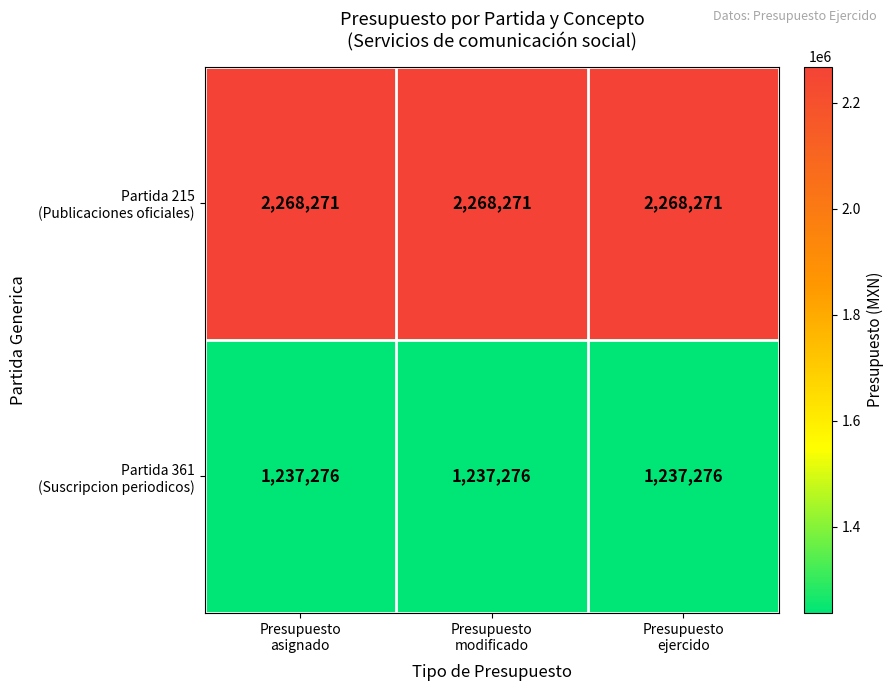

What is the smallest value displayed?

1237276